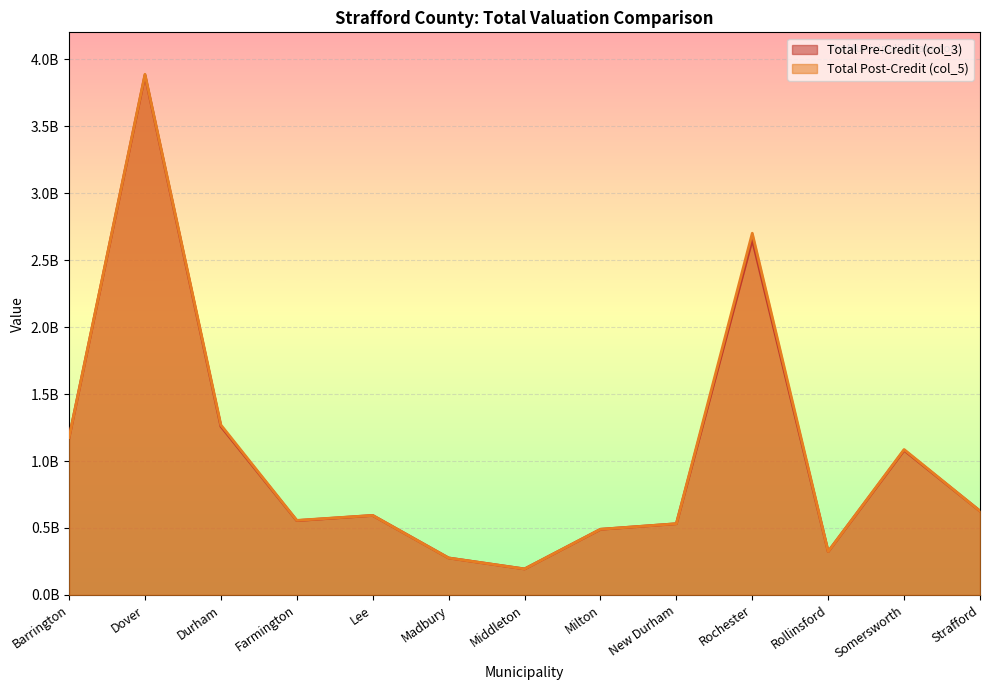

Count the number of categories in the chart.

13